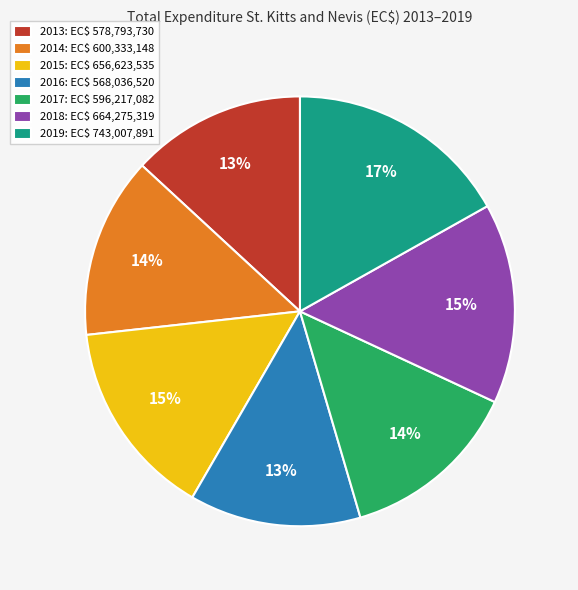

What percentage is the 2017 slice, to the nearest percent?

14%